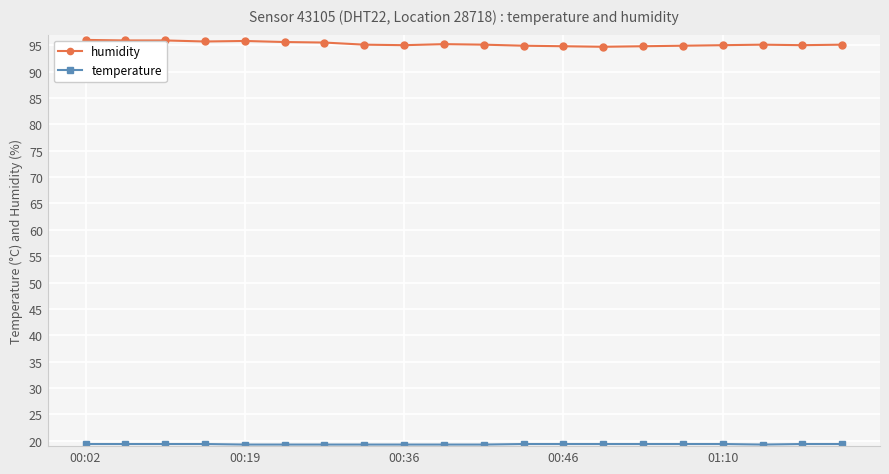

What is the average value of the humidity series?

95.3